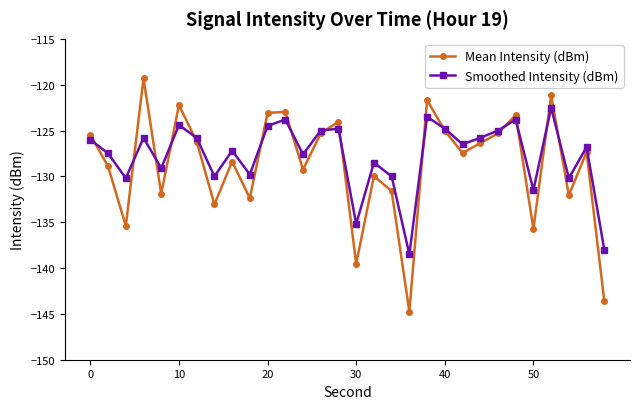

True or false: Mean Intensity (dBm) has more than 1 points higher than both neighbors.

True